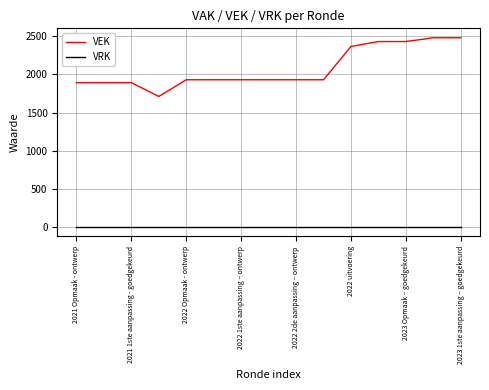

Which series has the largest range (max minus min)?

VEK